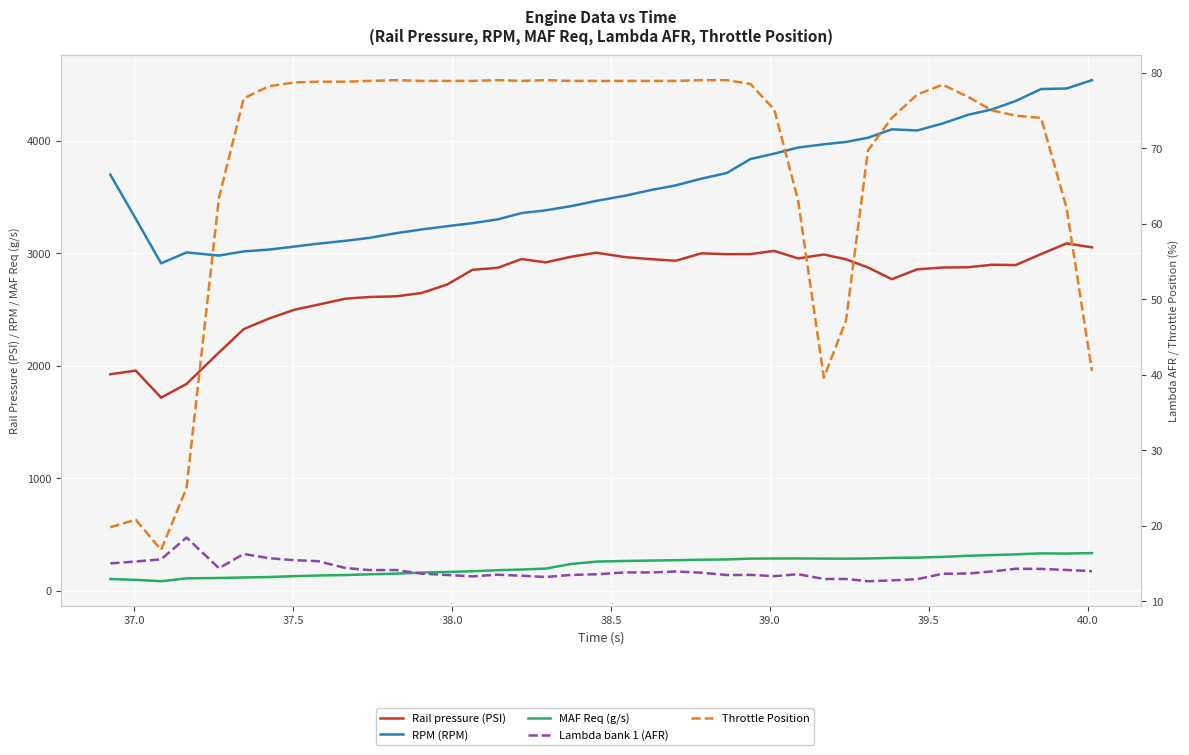

True or false: Lambda bank 1 (AFR) and Throttle Position cross at least once.

False